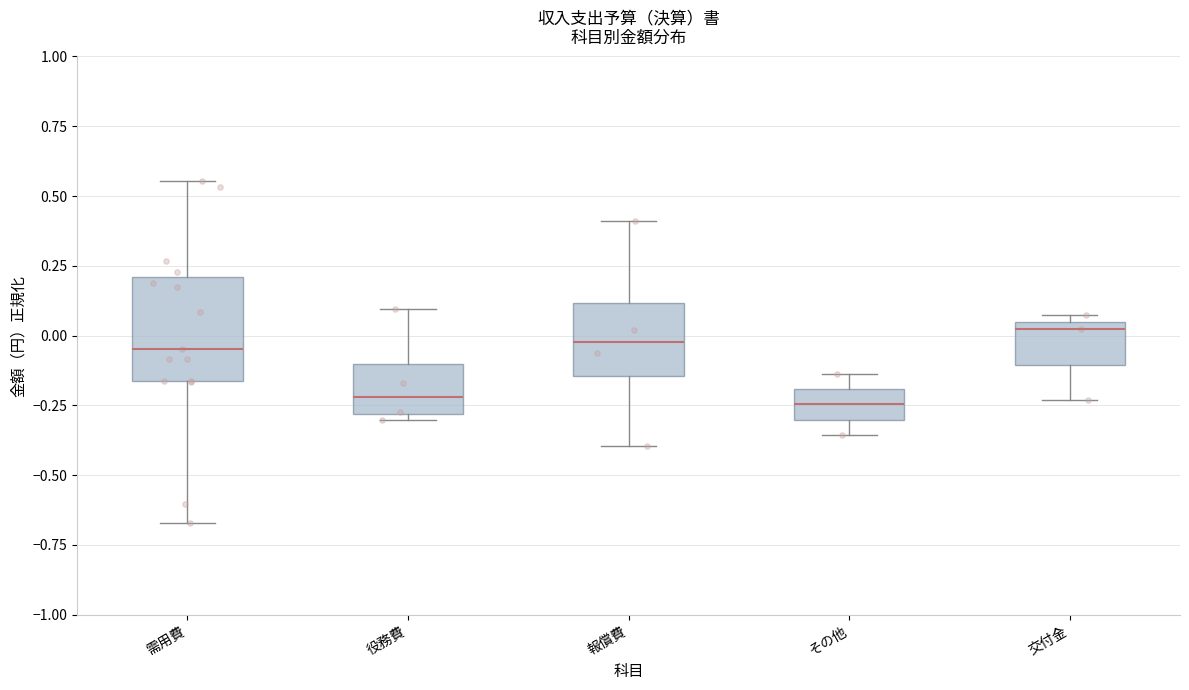

Where is the upper edge of the box for その他 on the y-axis? The values are not printed on the chart, so give them approximately, as read against the axis.

-0.20